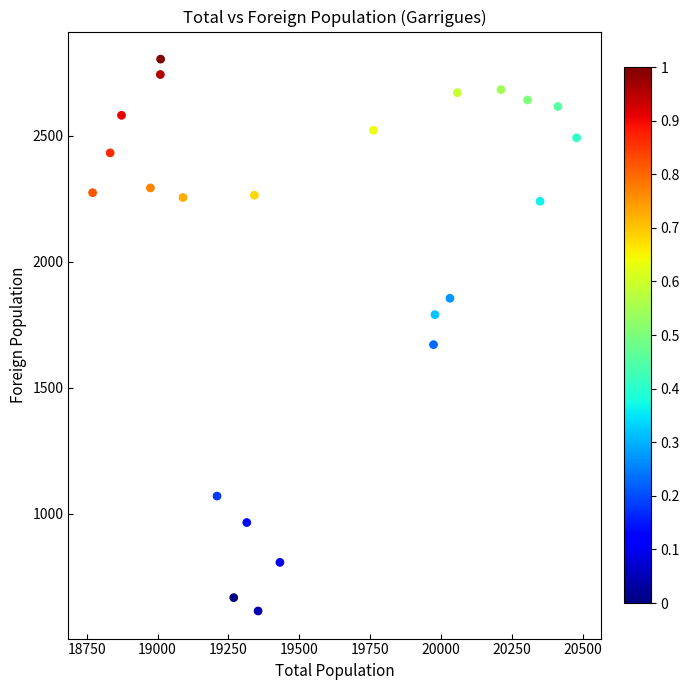

What Y value in the scatter plot is closest to 1709?

1671